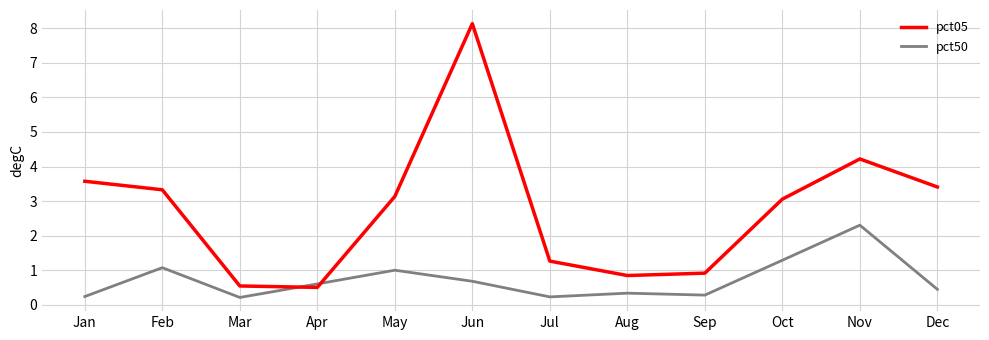

True or false: pct50 has a value of 1.5 at Nov.

False